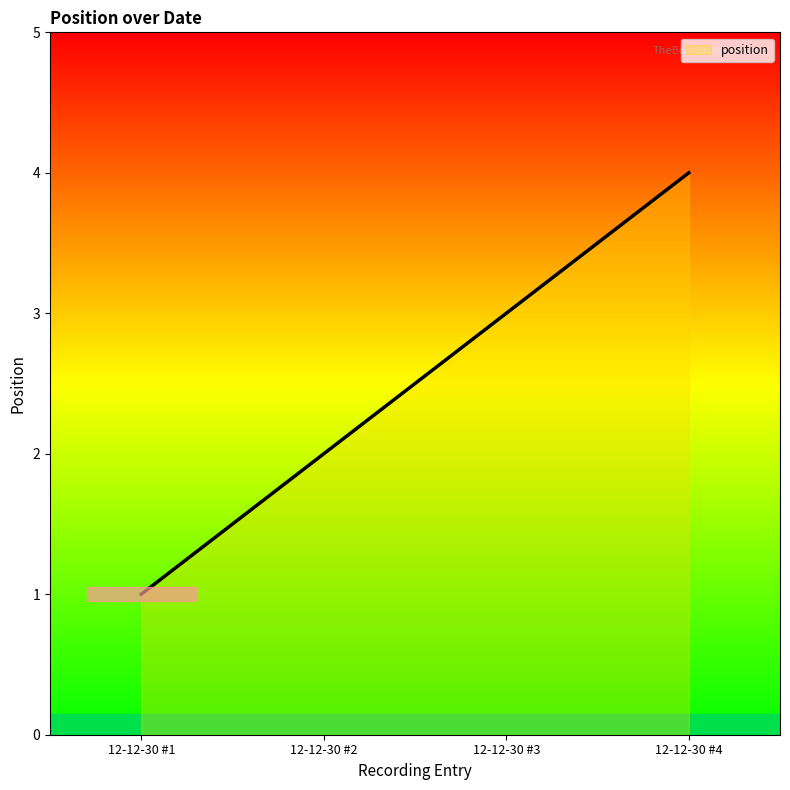

The value at 12-12-30 #2 is 2. True or false?

True